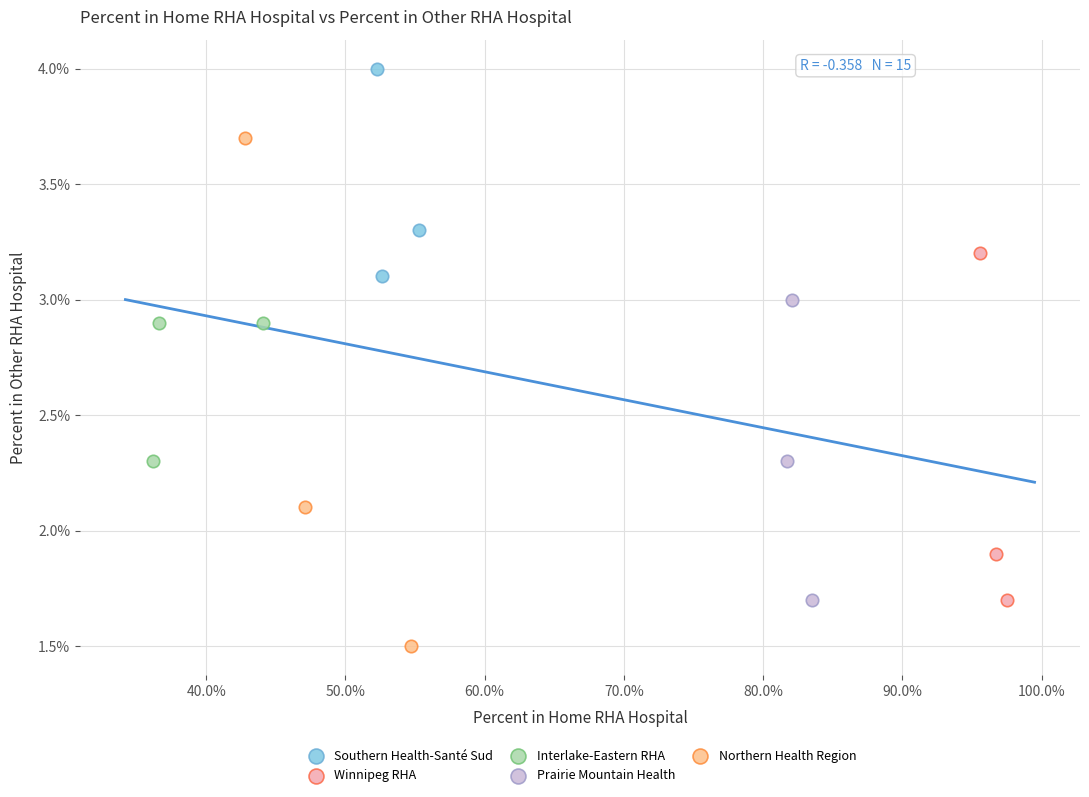

Which series contains the lowest Y value?

Northern Health Region